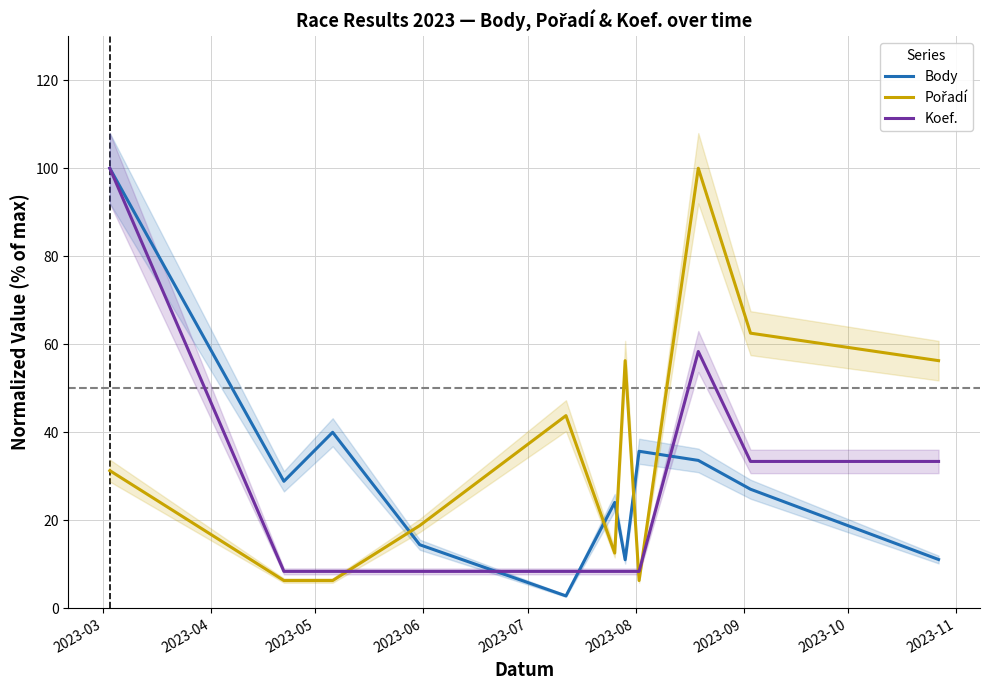

Rank the series by their average value, from highest to lowest.

Pořadí, Body, Koef.